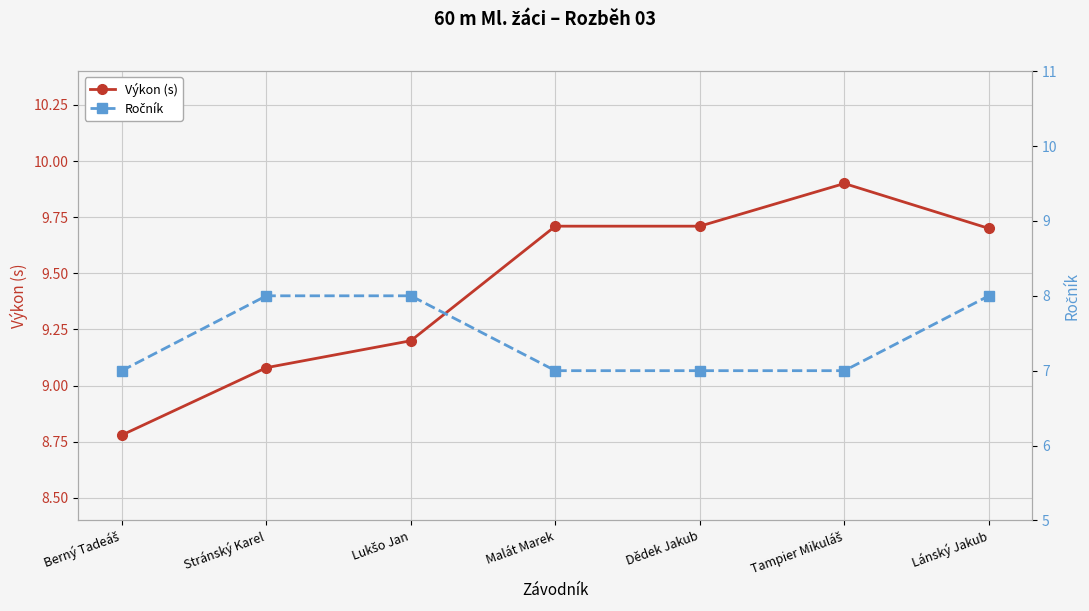

Is it true that Ročník equals 7.0 at Tampier Mikuláš?

True